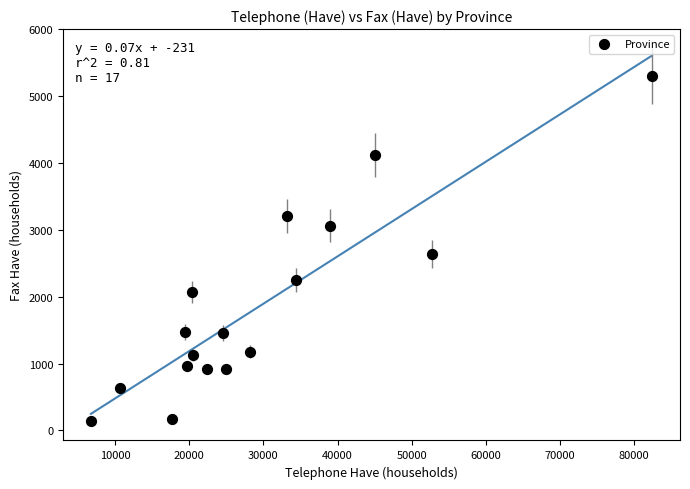

What is the range of Y values (max minus min)?

5157